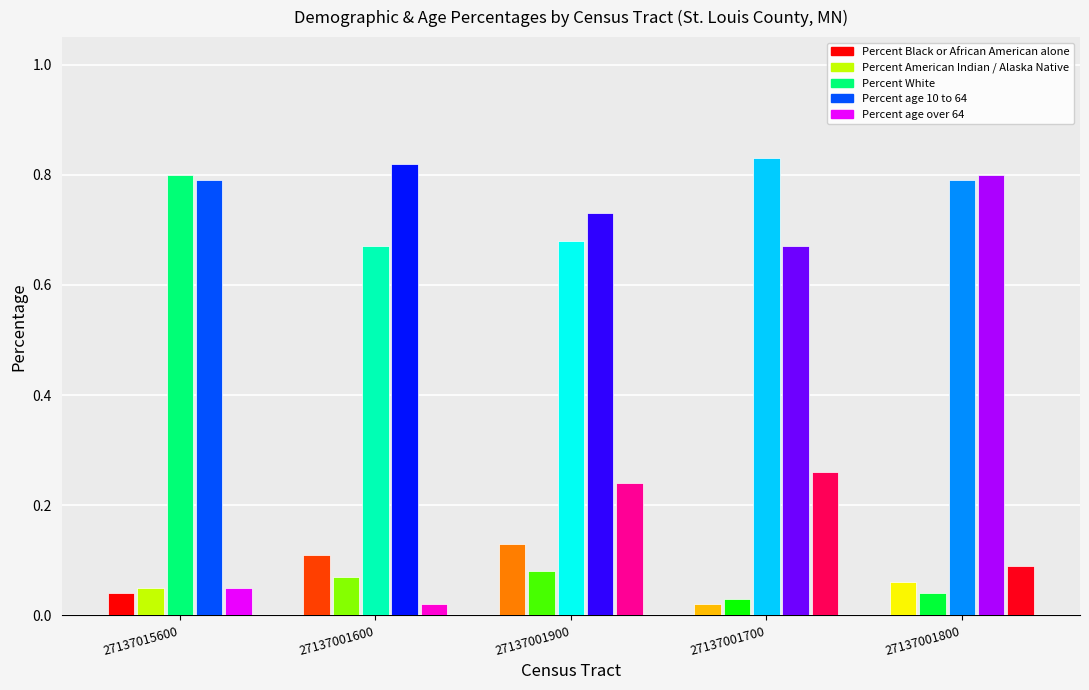

How many bars are there in total?

25